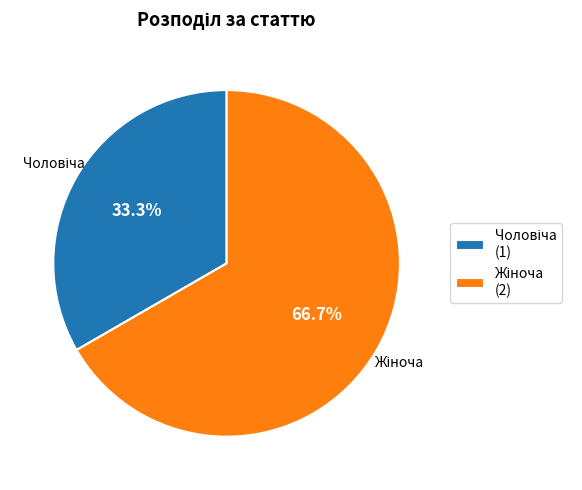

How many segments does this pie chart have?

2